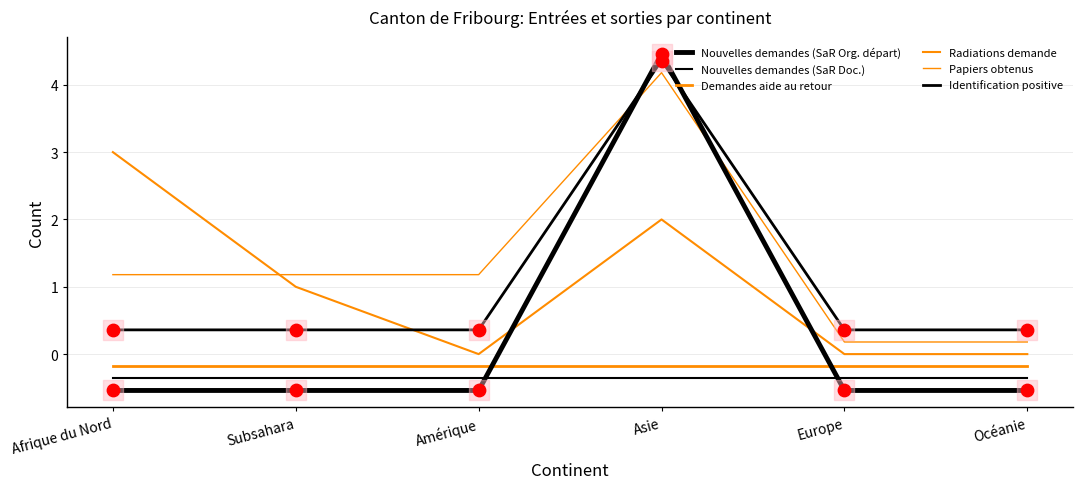

Which series has the largest total across all categories?

Papiers obtenus